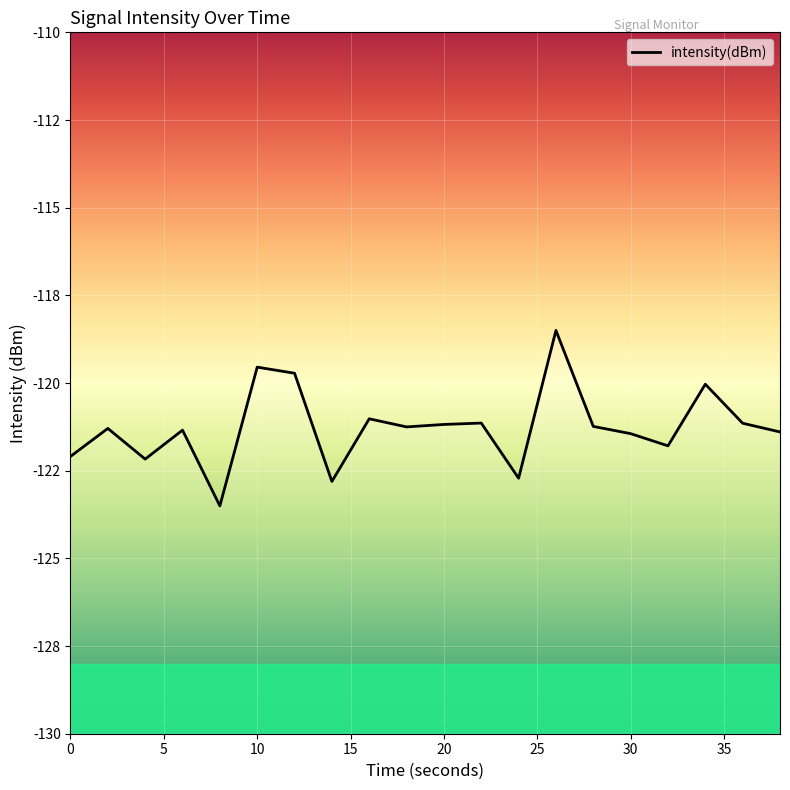

What is the minimum value shown in the chart?

-123.5